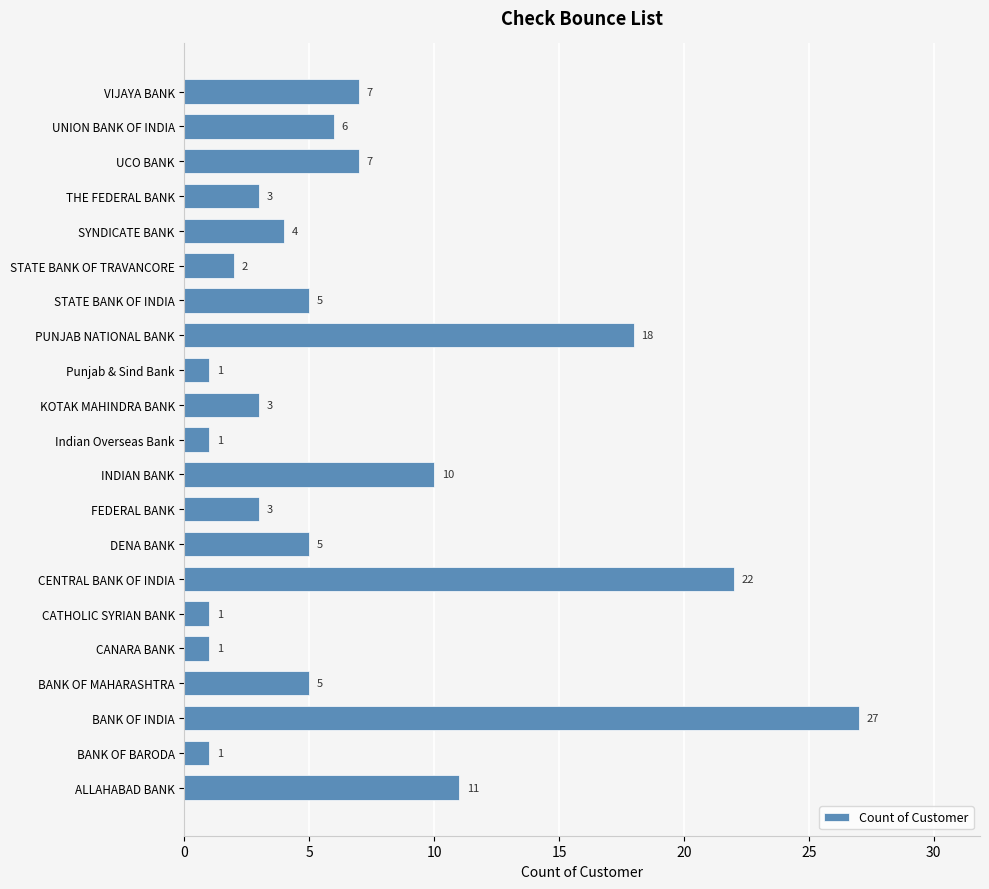

What is the sum of the values at PUNJAB NATIONAL BANK and BANK OF MAHARASHTRA?

23